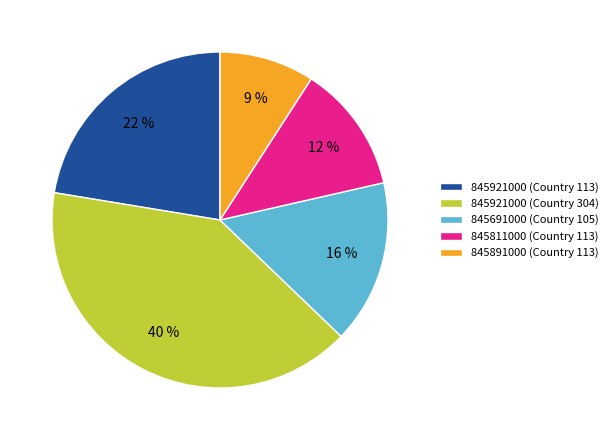

Is there a majority slice in this chart?

No